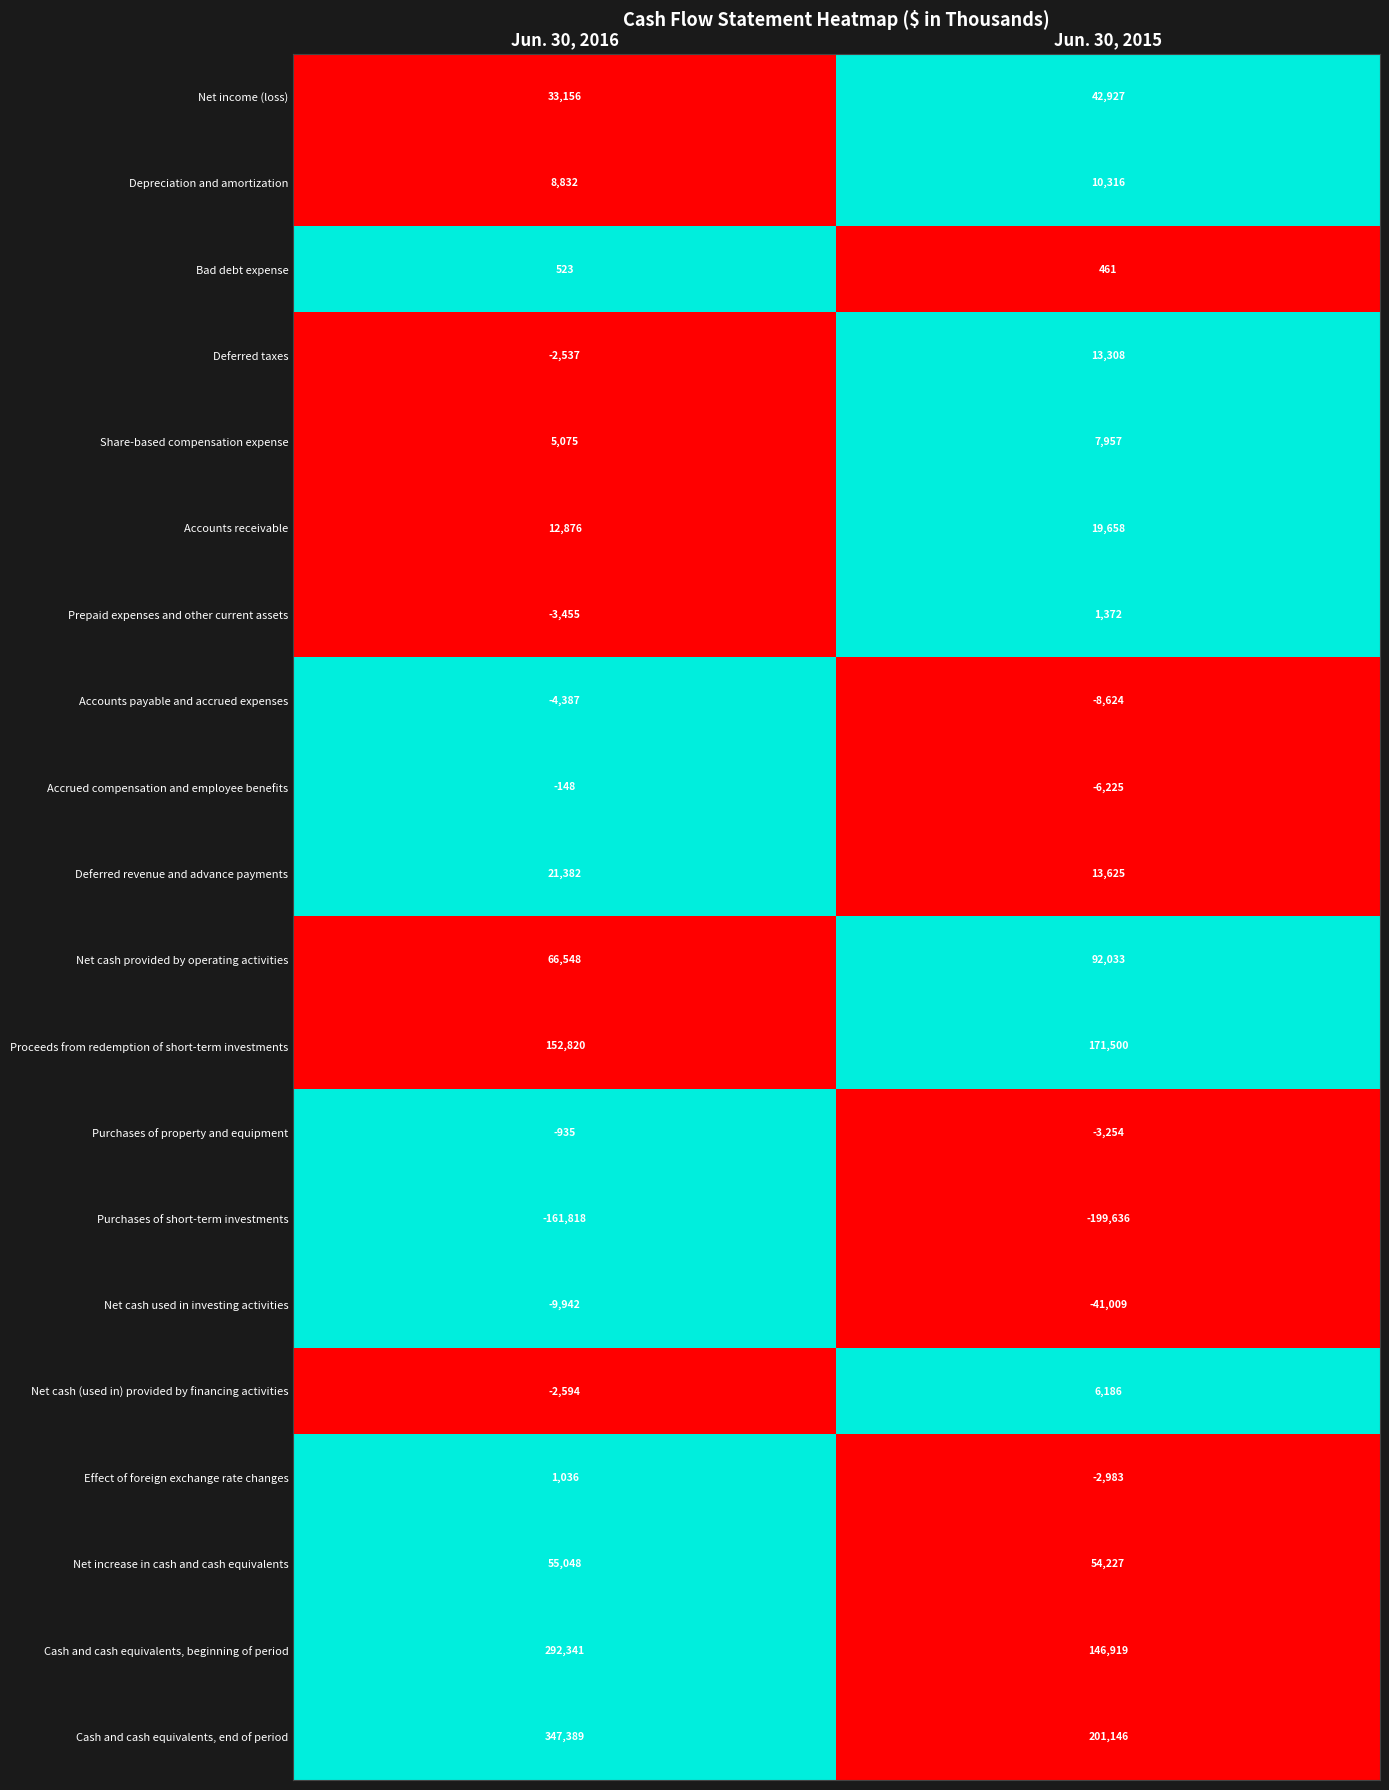

What is the total value across all series at Jun. 30, 2015?

519904